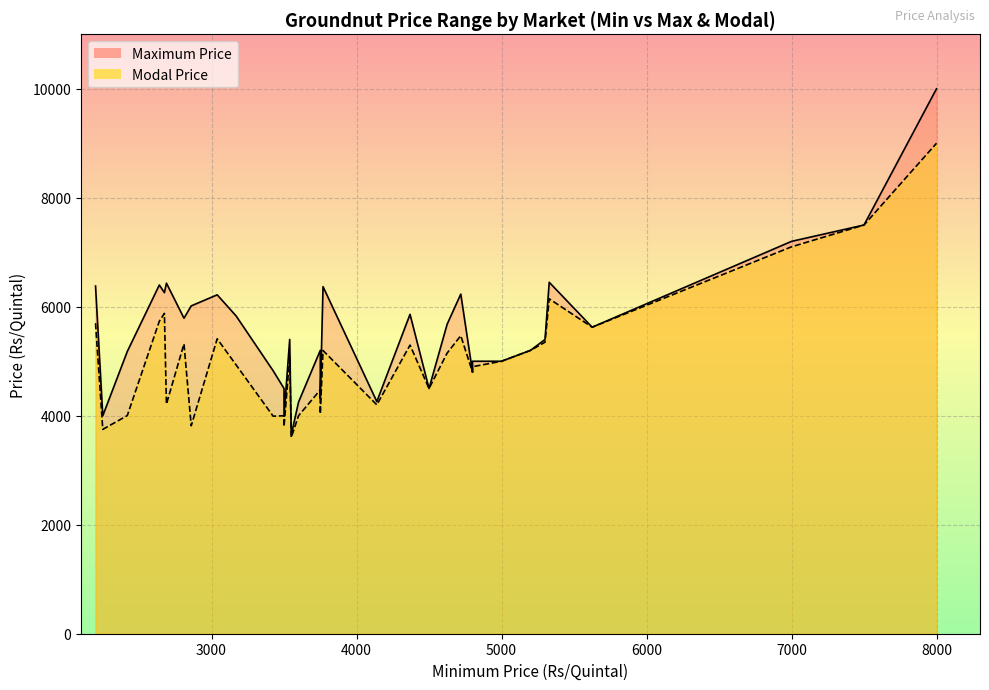

What are all the series names shown in the legend?

Maximum Price, Modal Price